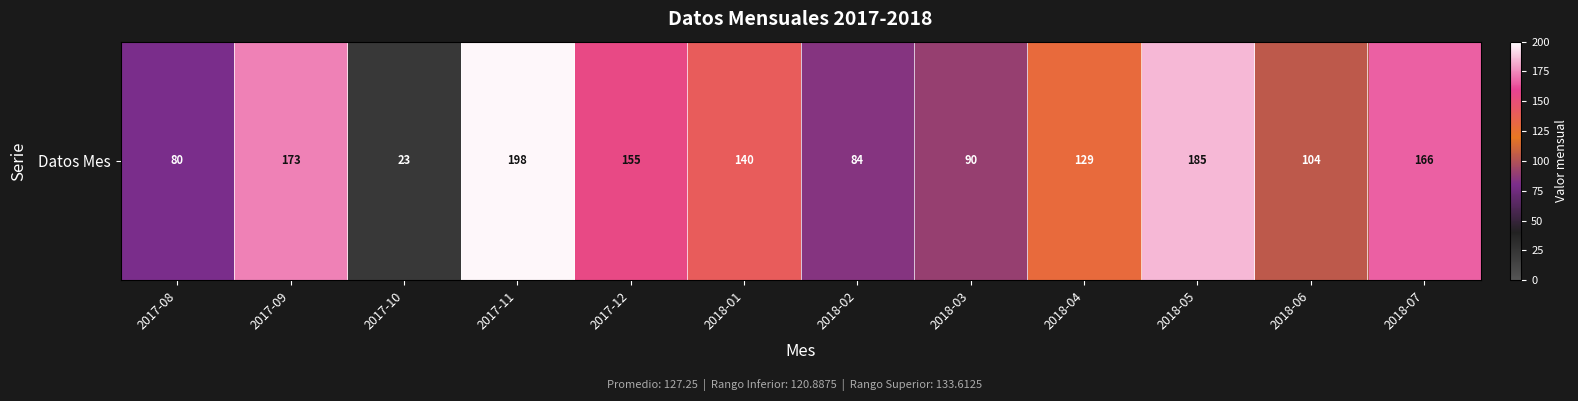

True or false: the data shows 104 at 2018-06.

True